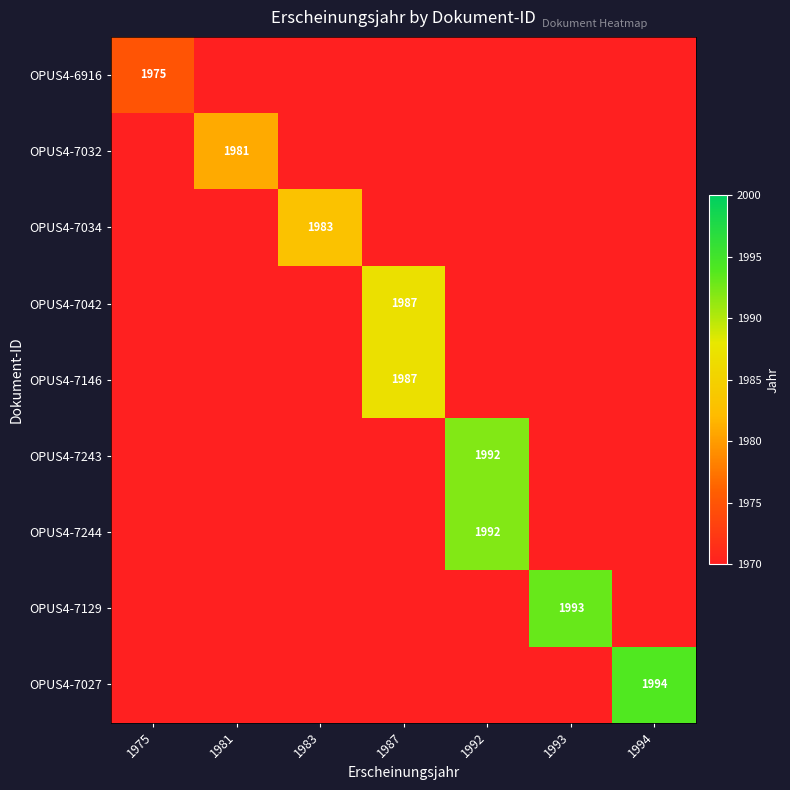

Is it true that OPUS4-7129 equals 3219 at 1993?

False